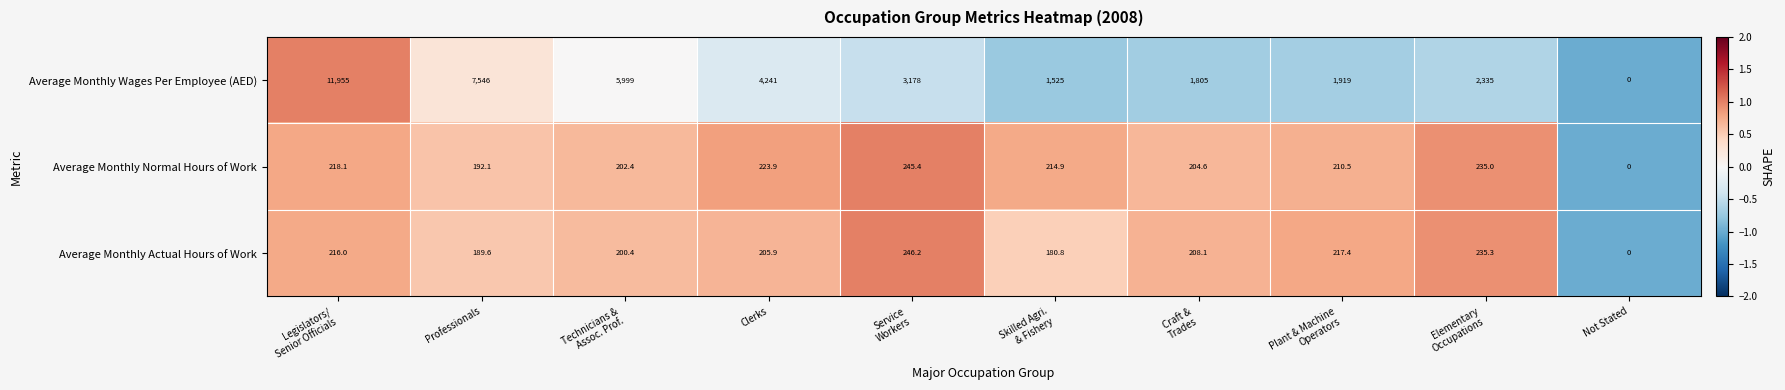

Which series has the largest total across all categories?

Average Monthly Wages Per Employee (AED)